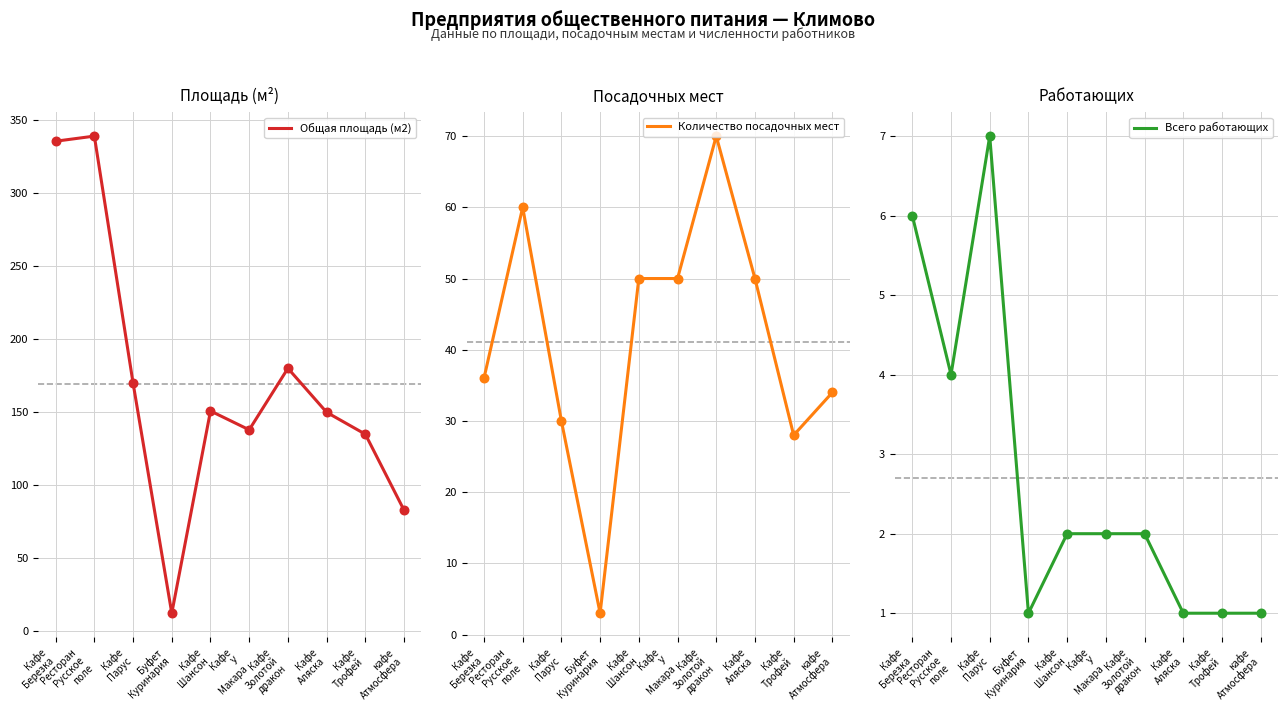

At which category is the sum across all series the highest?

Ресторан
Русское
поле